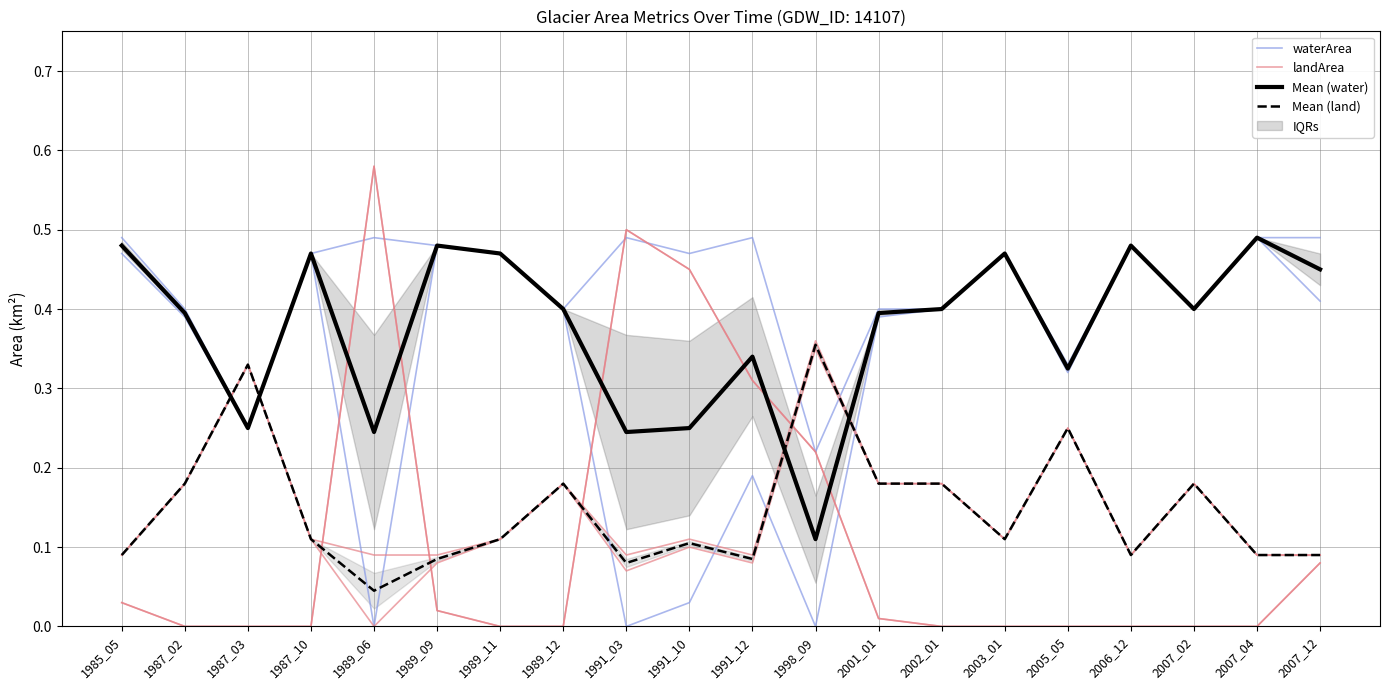

Is it true that Mean (land) equals 0.2 at 1987_02?

True